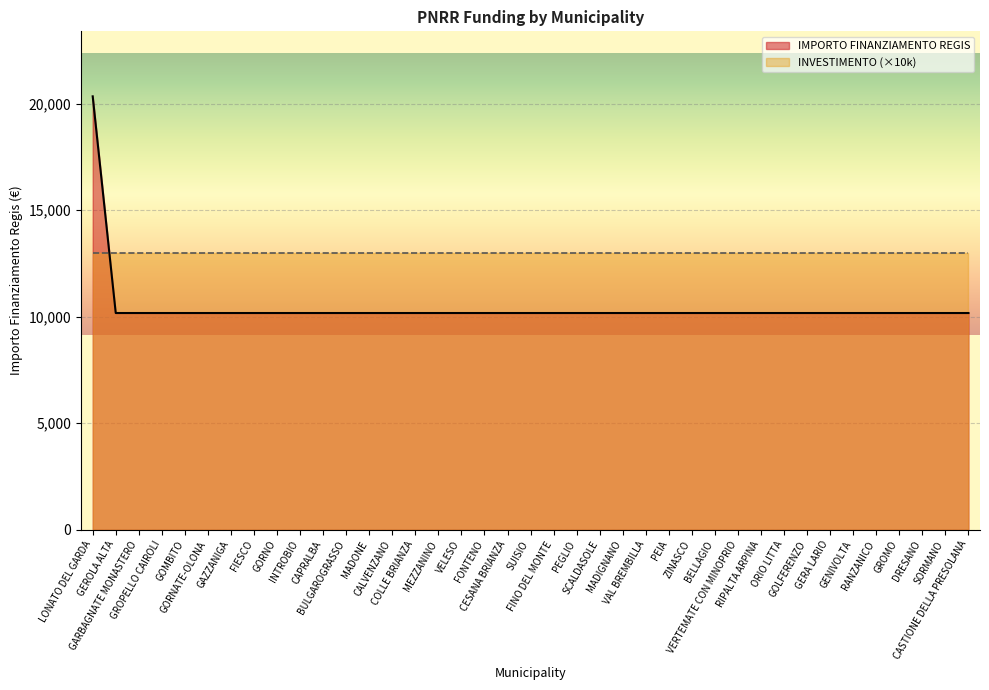

What is the average value?

10433